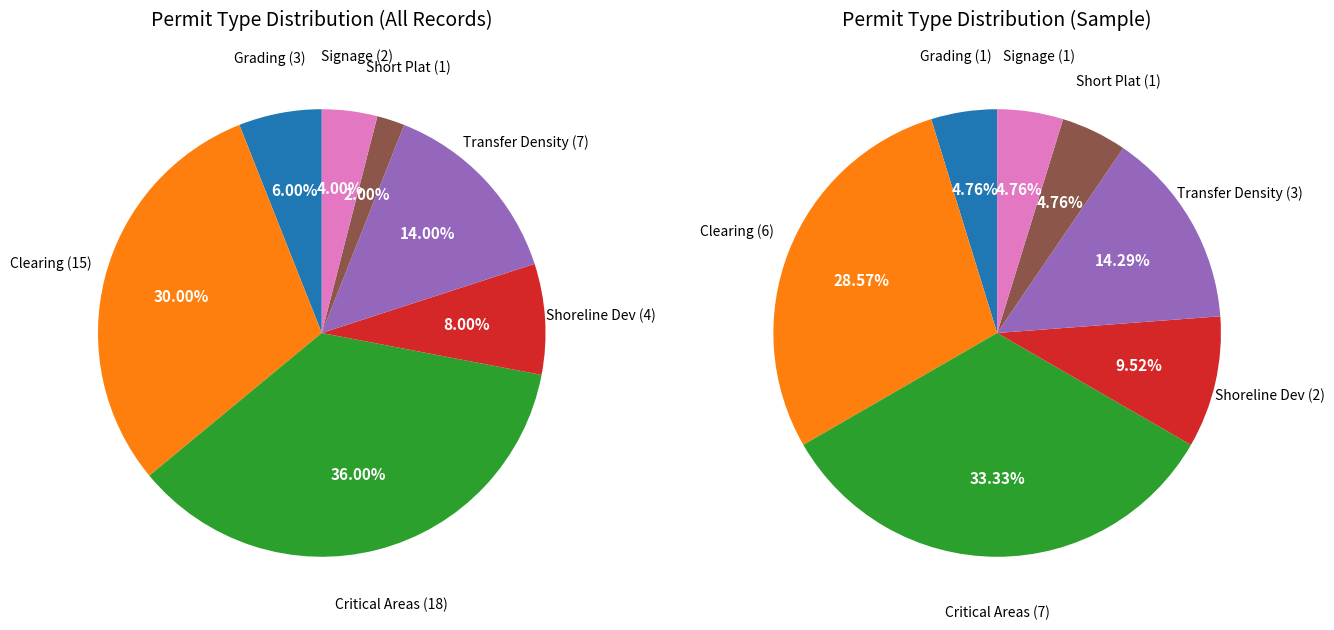

What is the change in value from Planning/Shoreline Development to Planning/Transfer Density Rights?

+3